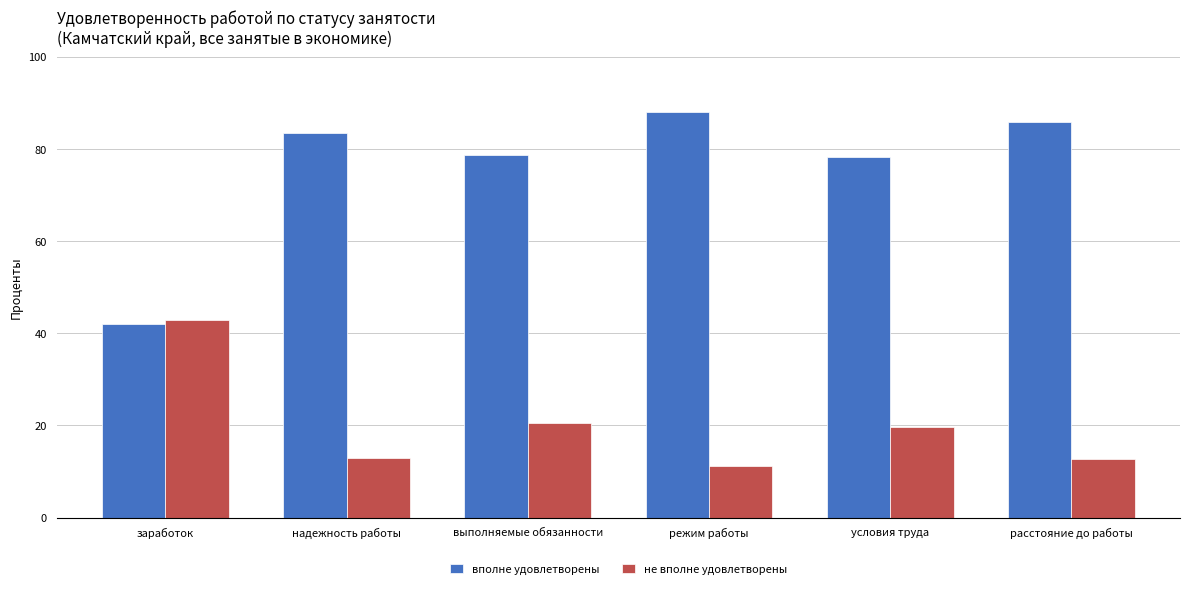

How many data points in не вполне удовлетворены are above 19?

3